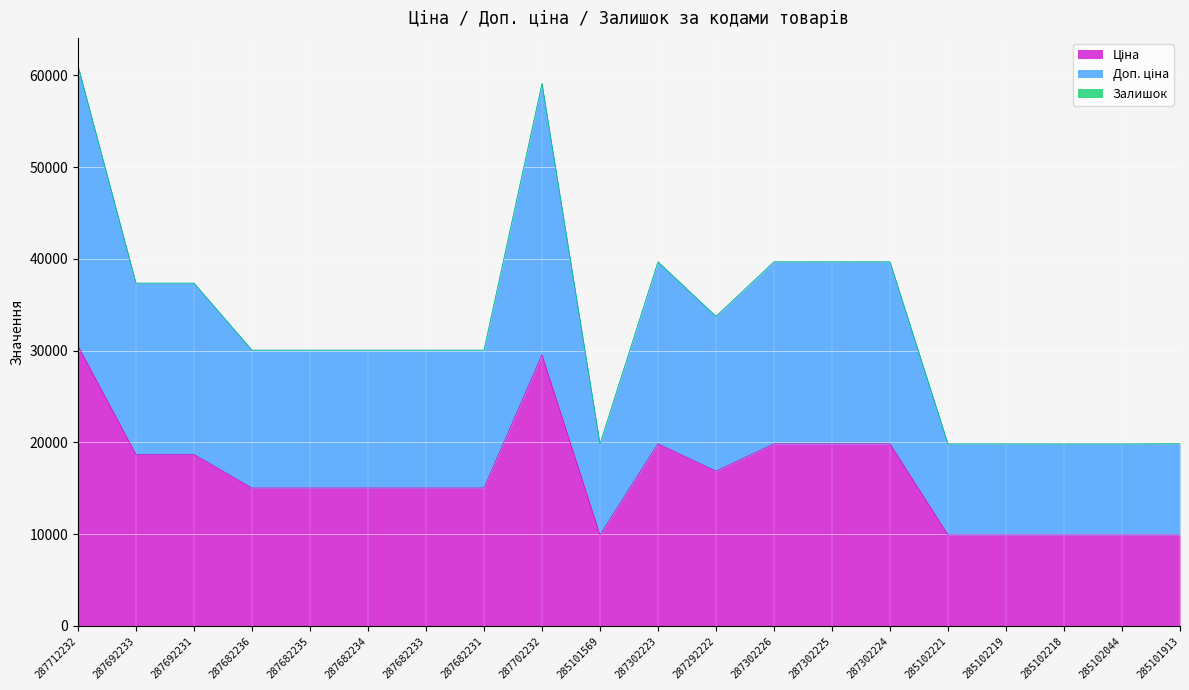

What is the difference between the maximum and minimum values in the Ціна series?

20603.9